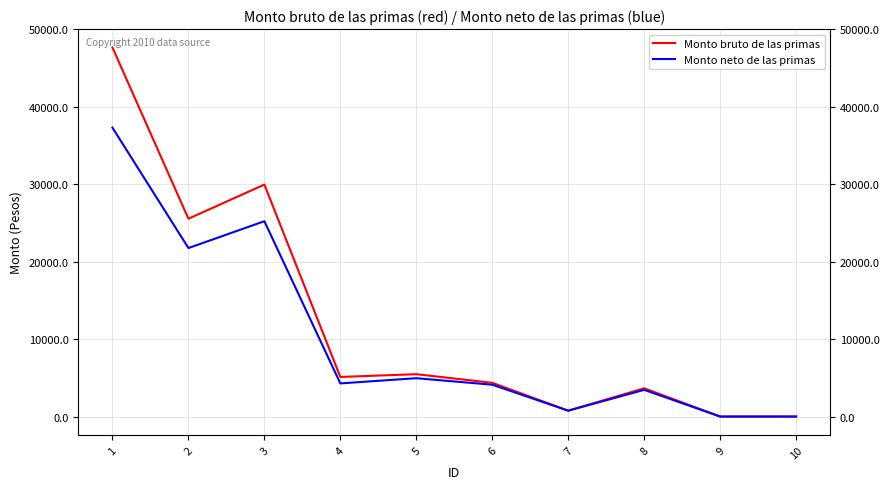

Which series has the largest total across all categories?

Monto bruto de las primas